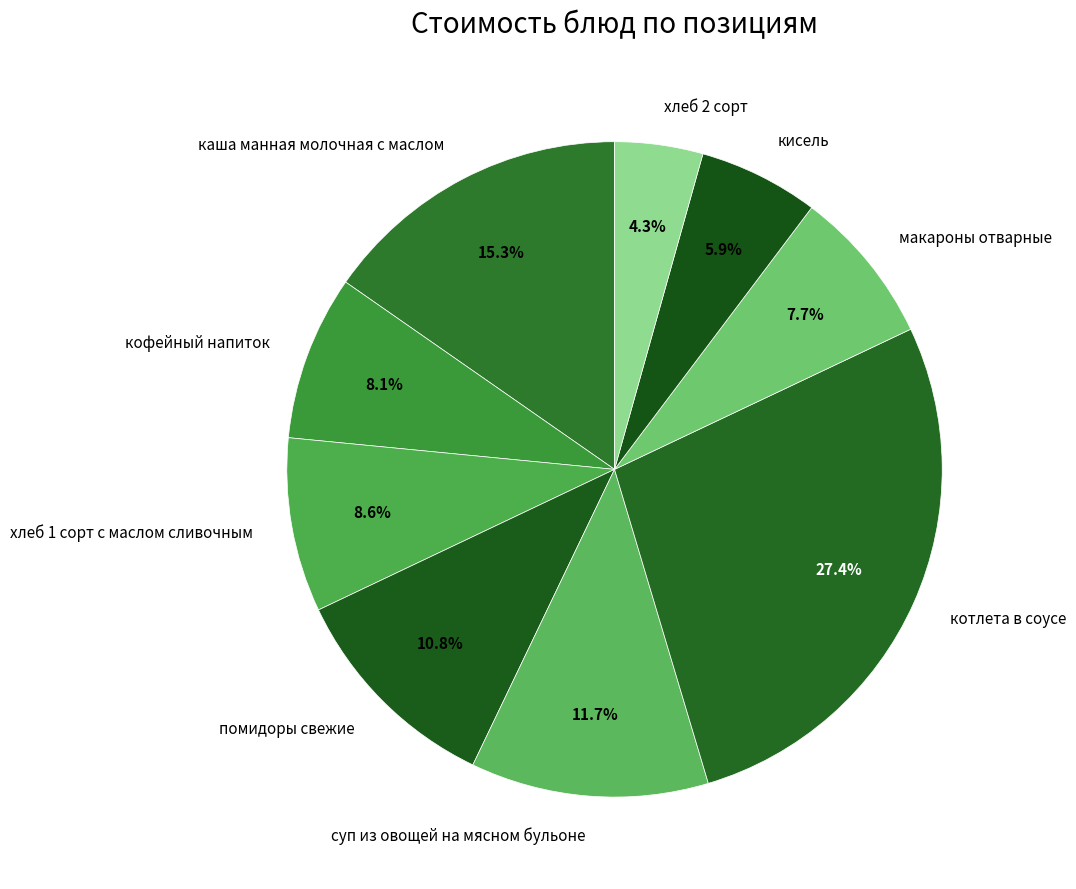

What percentage is the каша манная молочная с маслом slice, to the nearest percent?

15%